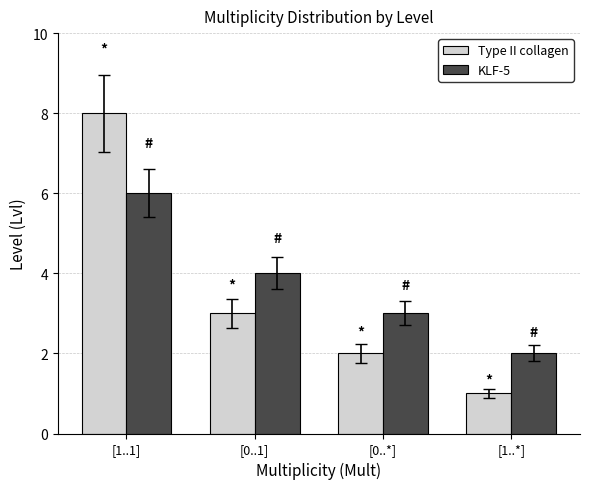

Reading left to right, transcribe all the data shown in this chart.

Type II collagen: 8	3	2	1
KLF-5: 6	4	3	2